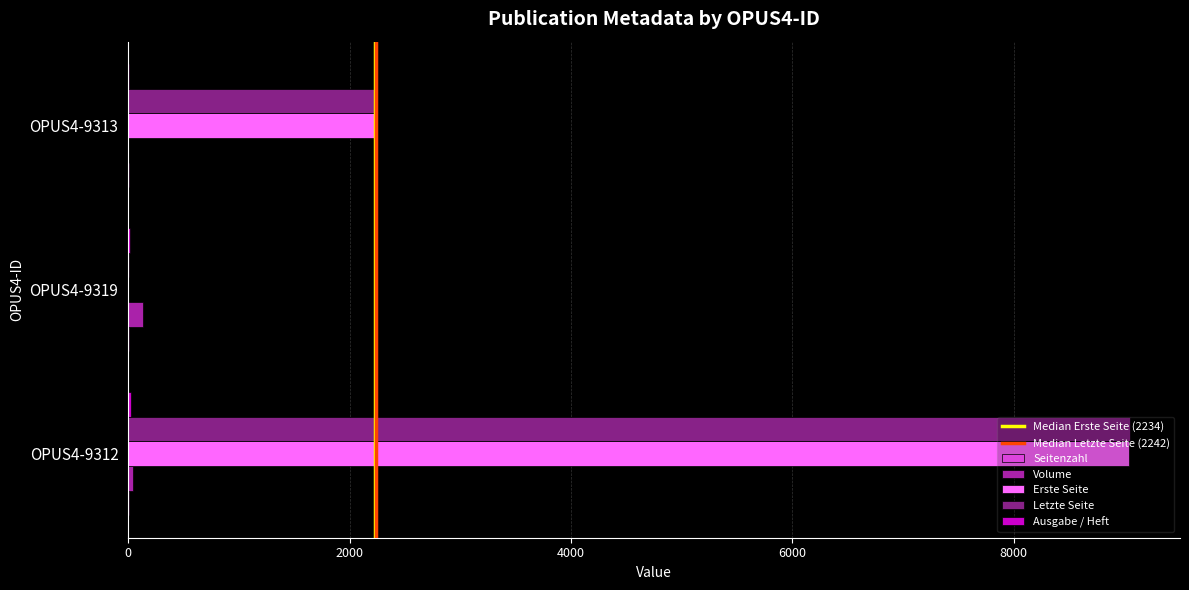

Is it true that Erste Seite equals 2234 at OPUS4-9313?

True